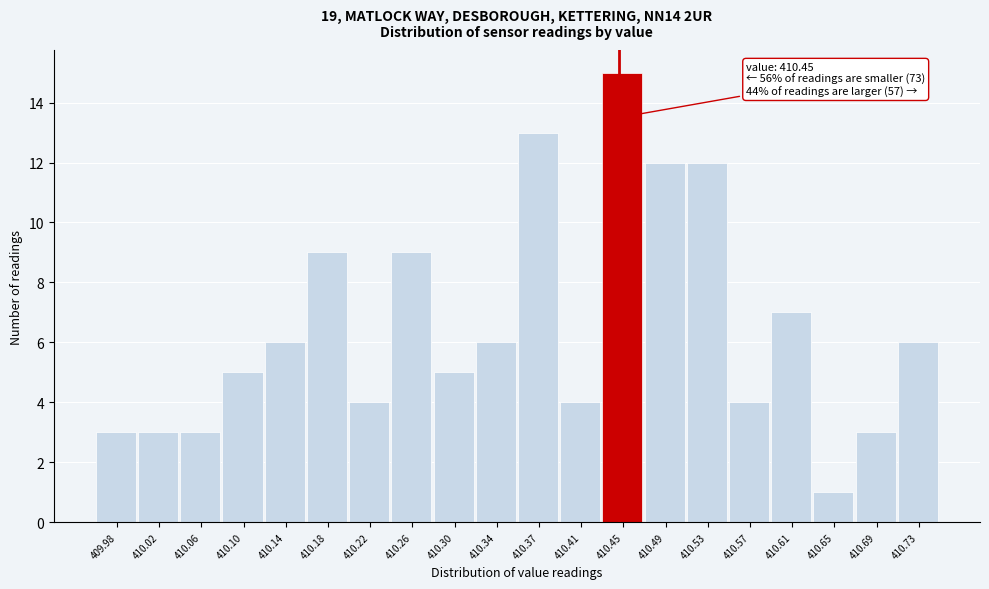

Which range on the x-axis has the tallest bar?

410.435 to 410.475